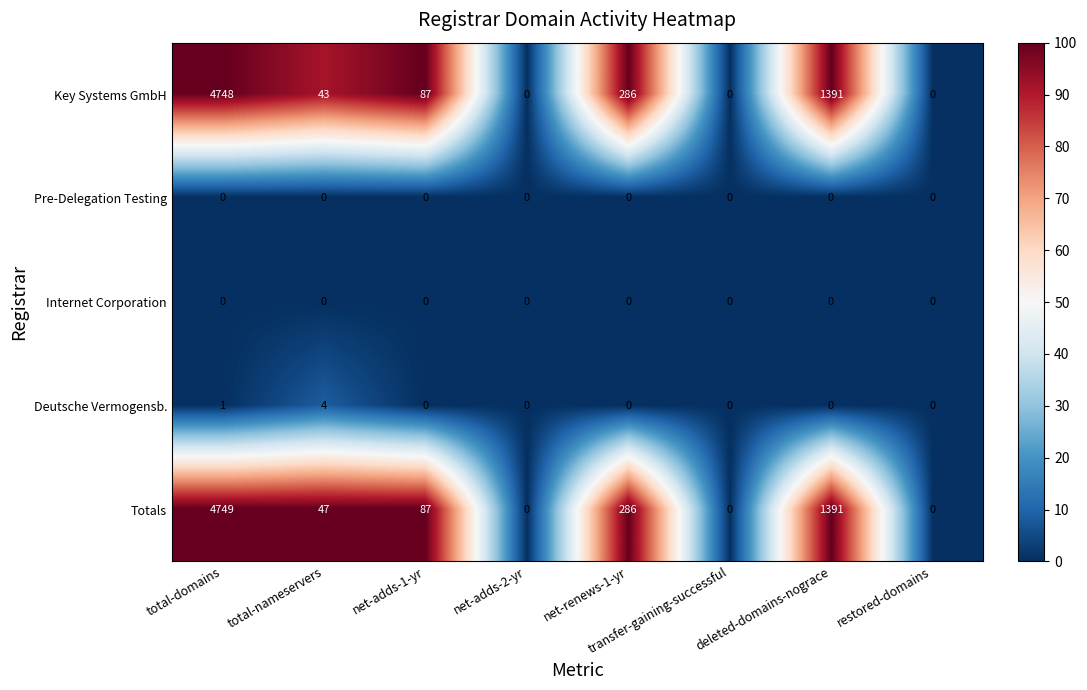

What is the difference between the maximum and minimum values in the Deutsche Vermogensb. series?

4